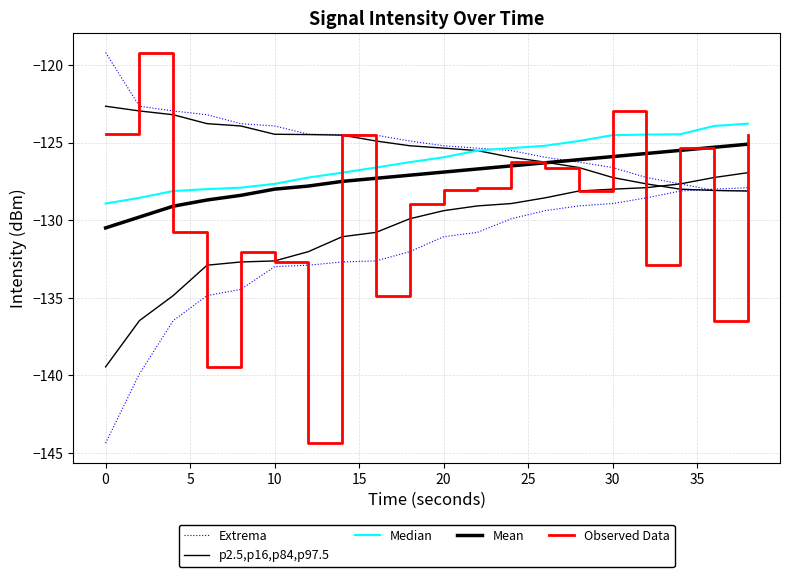

Which series has the largest range (max minus min)?

Observed Data